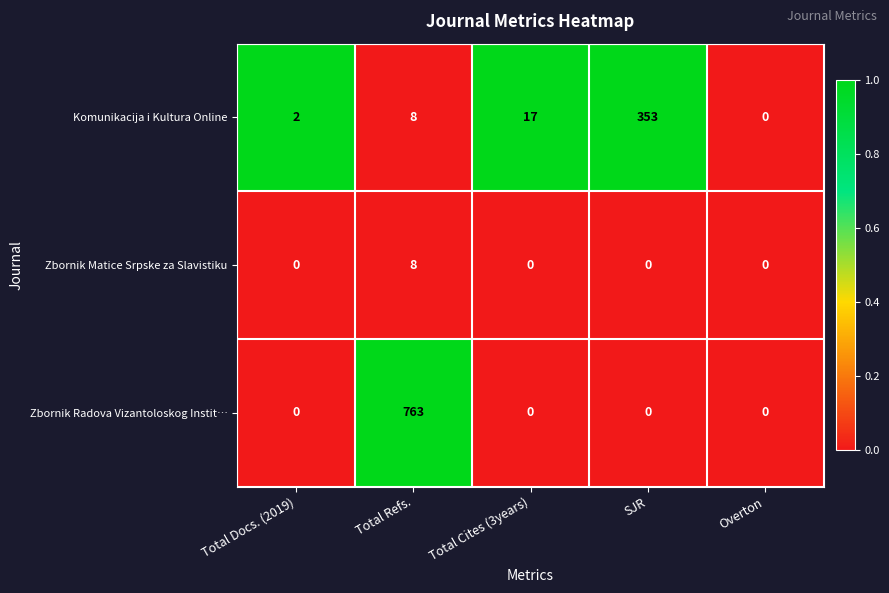

How many categories are shown in the chart?

5